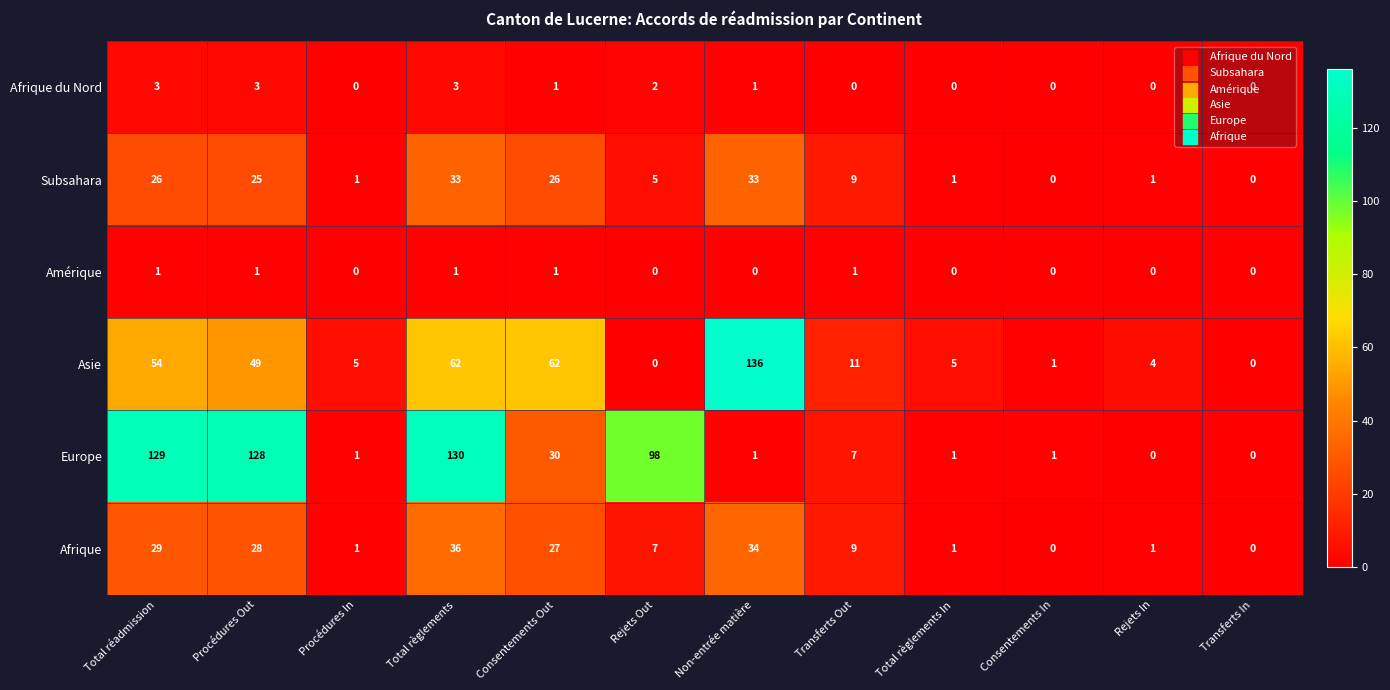

List the series in order of their peak value, lowest first.

Amérique, Afrique du Nord, Subsahara, Afrique, Europe, Asie